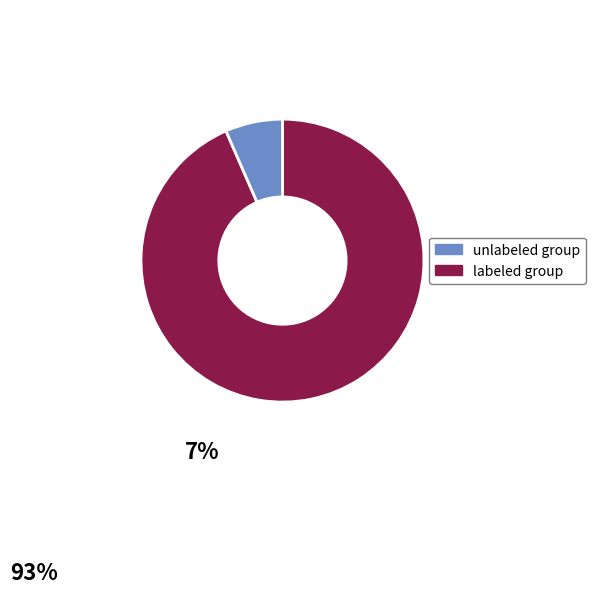

Is there a majority slice in this chart?

Yes